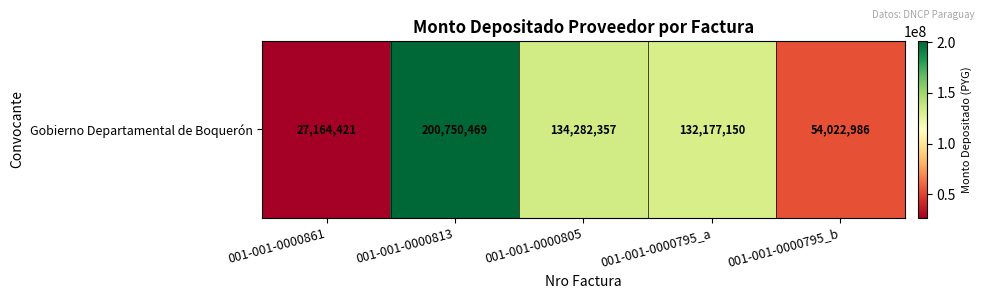

At which label is the value closest to 113957445?

001-001-0000795_a